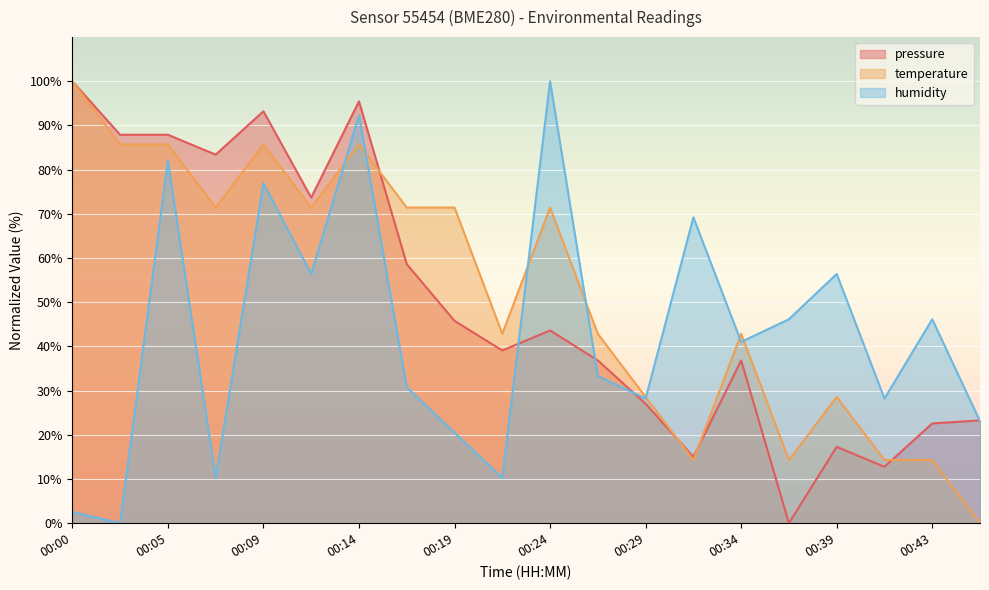

The value of temperature at 00:34 is 42.9. True or false?

True